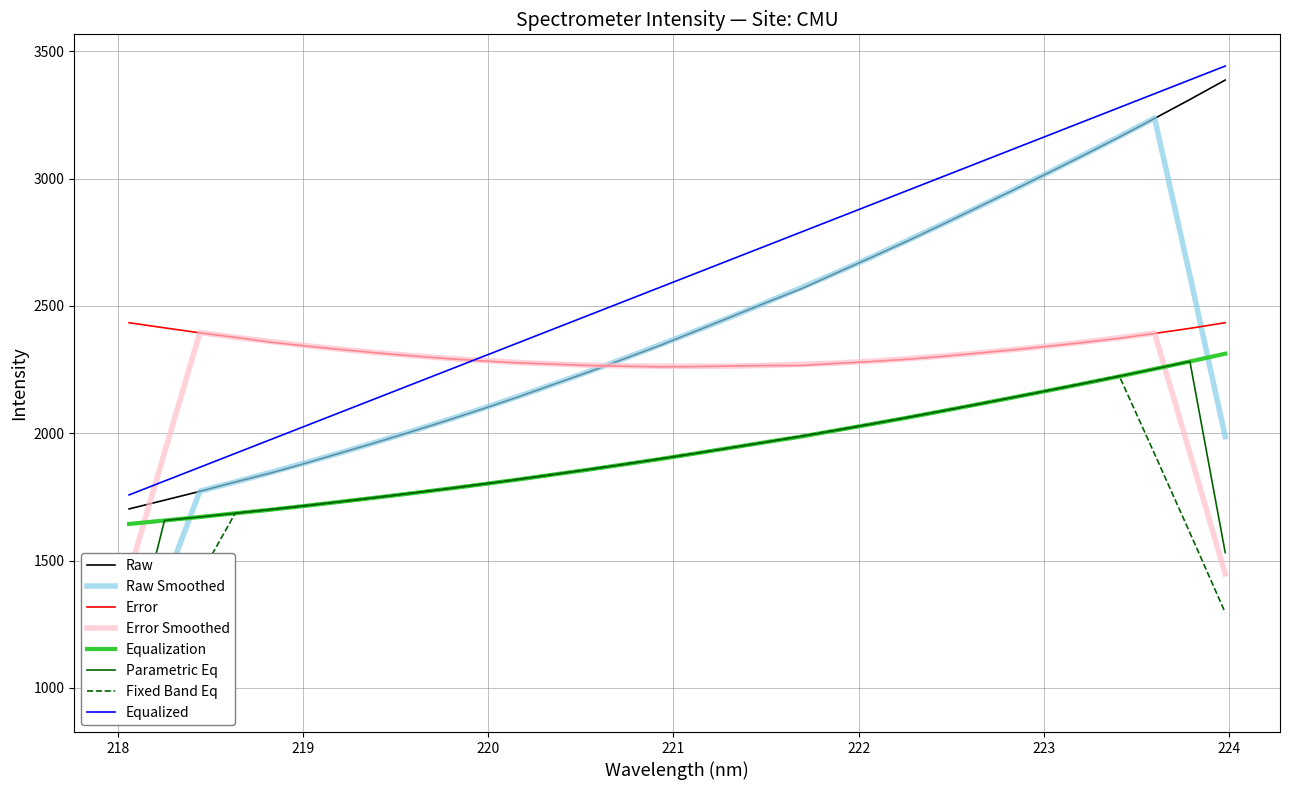

What is the minimum value for Raw?

1702.6